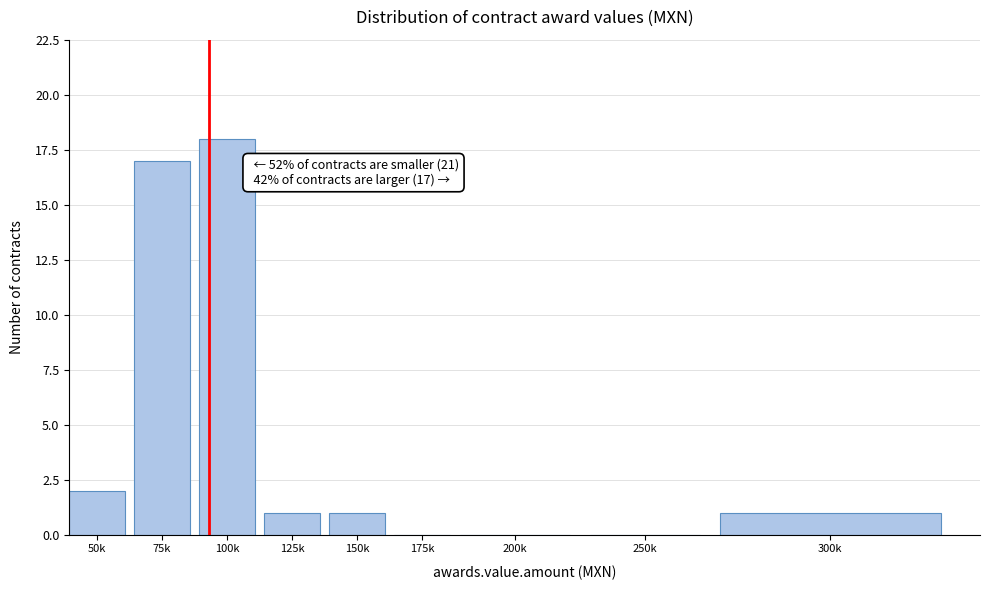

Reading left to right, list all the values displayed in this chart.

50k=2	75k=17	100k=18	125k=1	150k=1	175k=0	200k=0	250k=0	300k=1